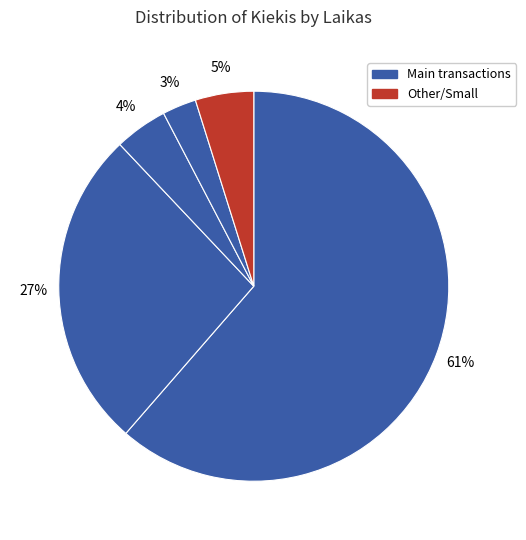

Count the number of slices in the pie.

5